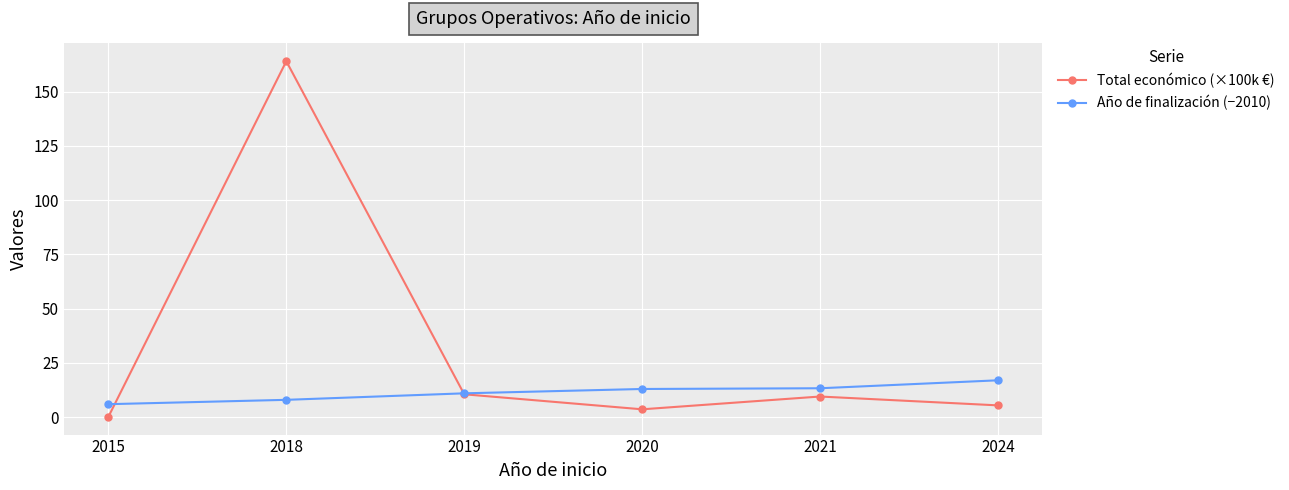

True or false: Año de finalización (−2010) has more than 1 interior local peaks.

False